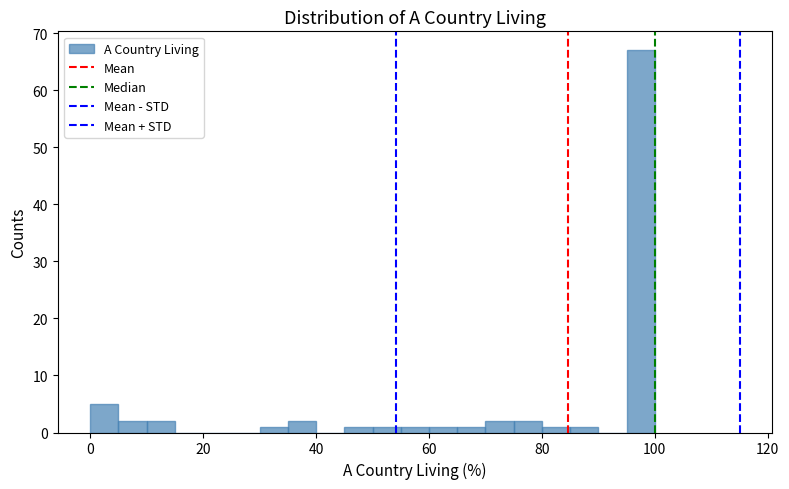

Read against the x-axis, roughly where is the centre of the tallest bar?

98